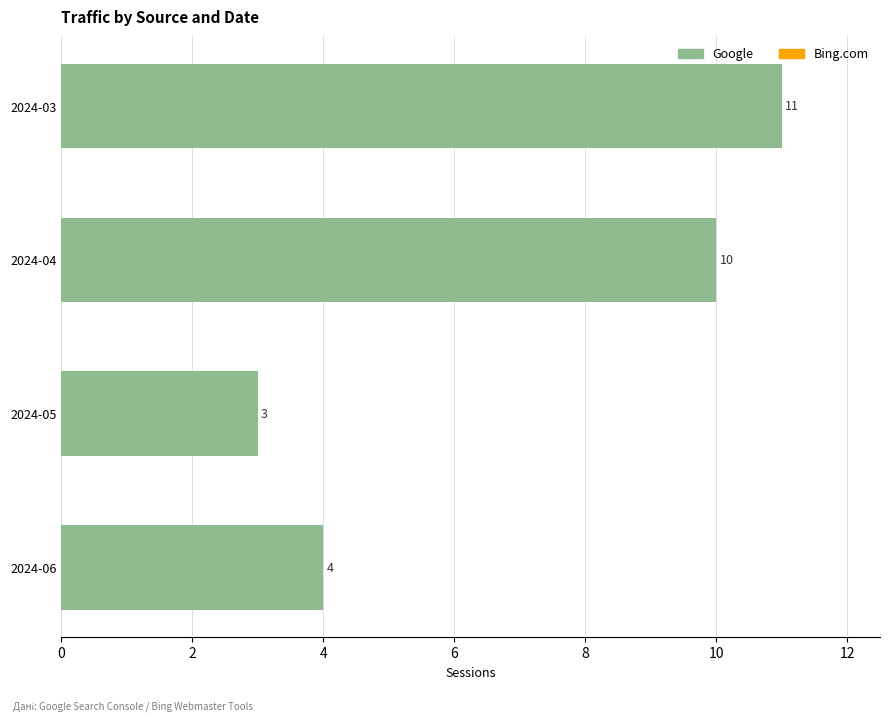

Reading bottom to top, list all the values displayed in this chart.

2024-06=4	2024-05=3	2024-04=10	2024-03=11